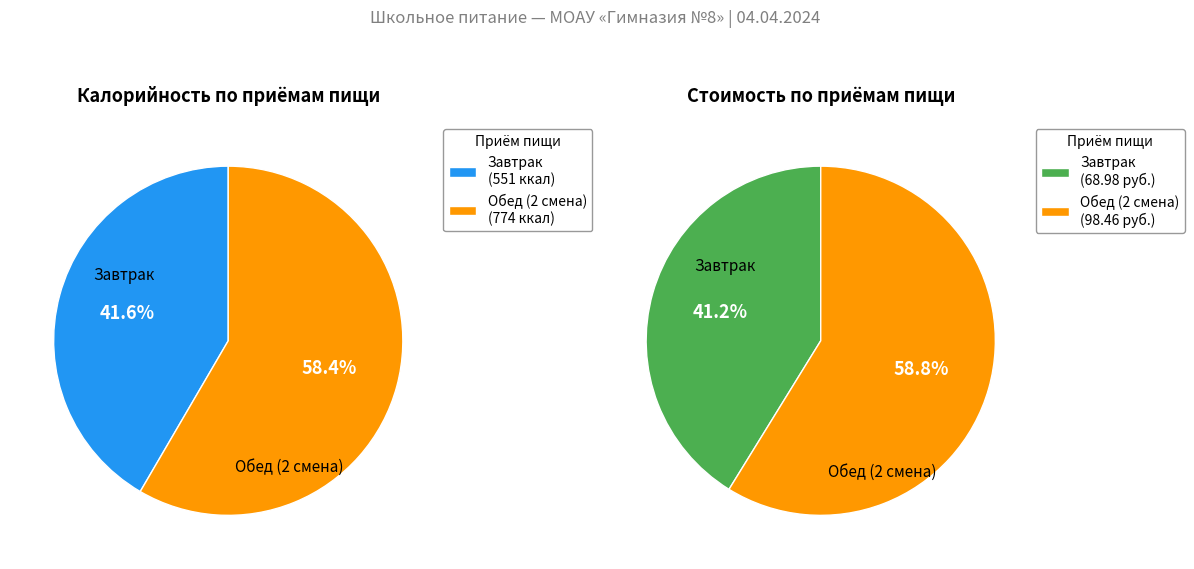

What is the ratio of the value at Завтрак to the value at Обед (2 смена)?

0.7